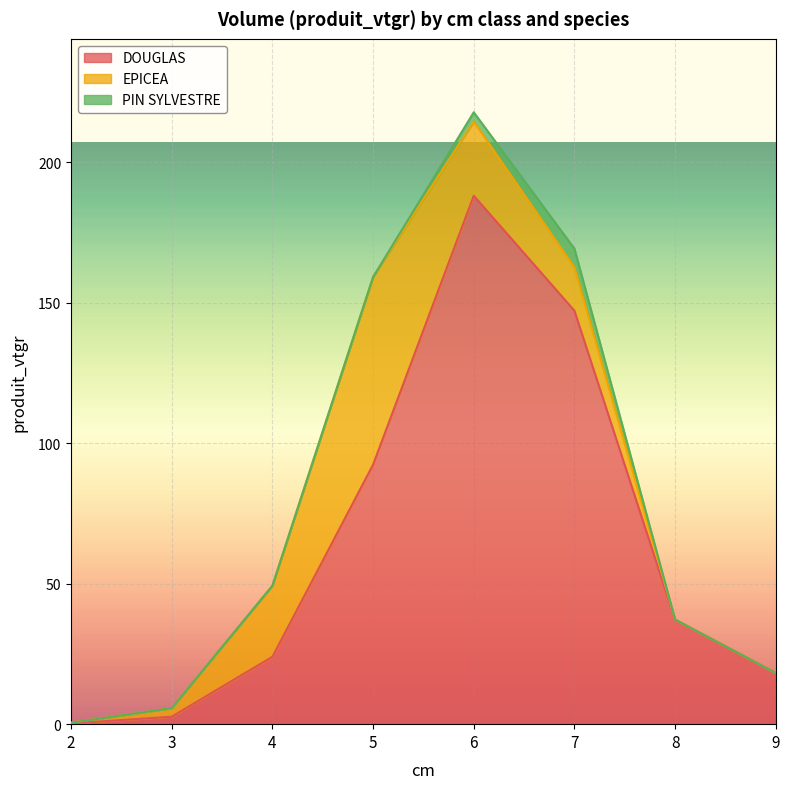

True or false: DOUGLAS and PIN SYLVESTRE intersect in this chart.

False